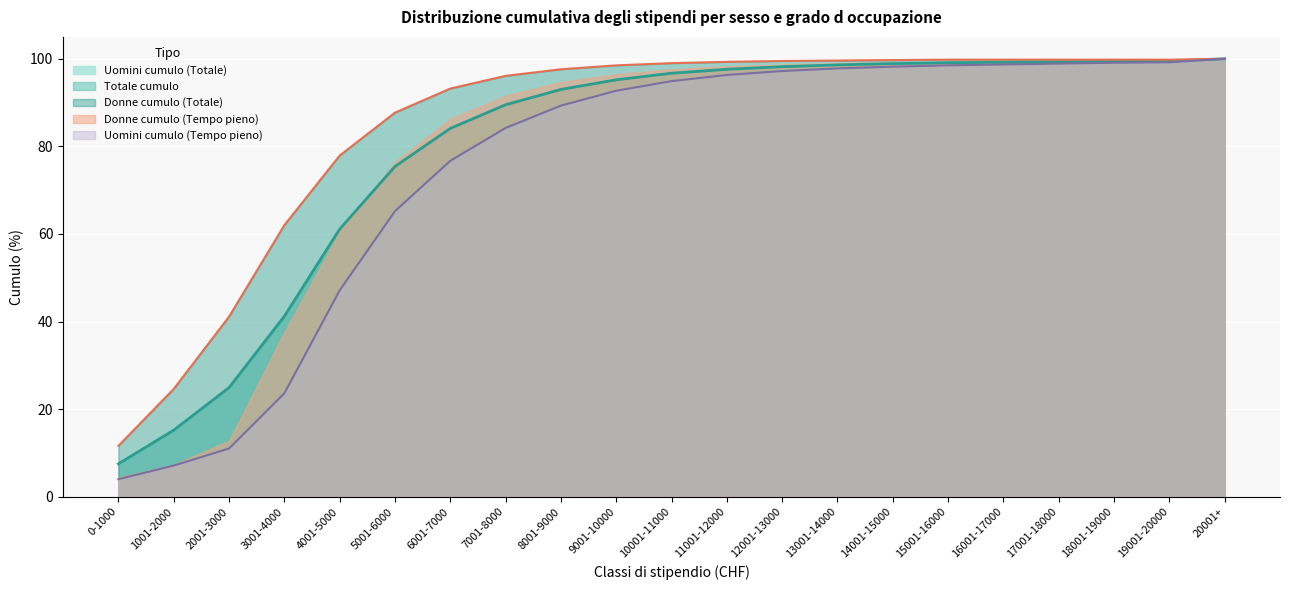

True or false: Uomini cumulo (Totale) and Uomini cumulo (Tempo pieno) intersect in this chart.

False